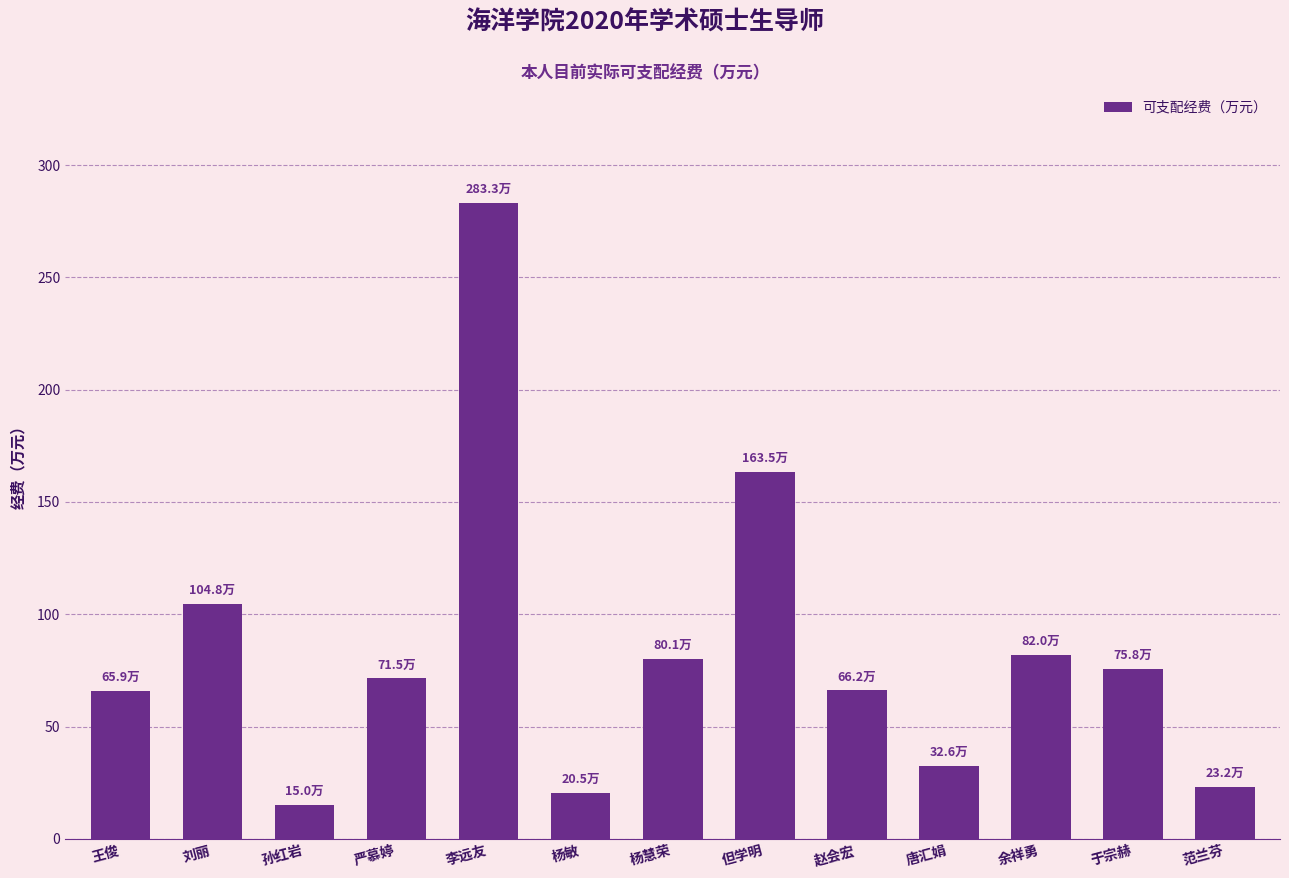

What is the label of the 4th bar from the right?

唐汇娟